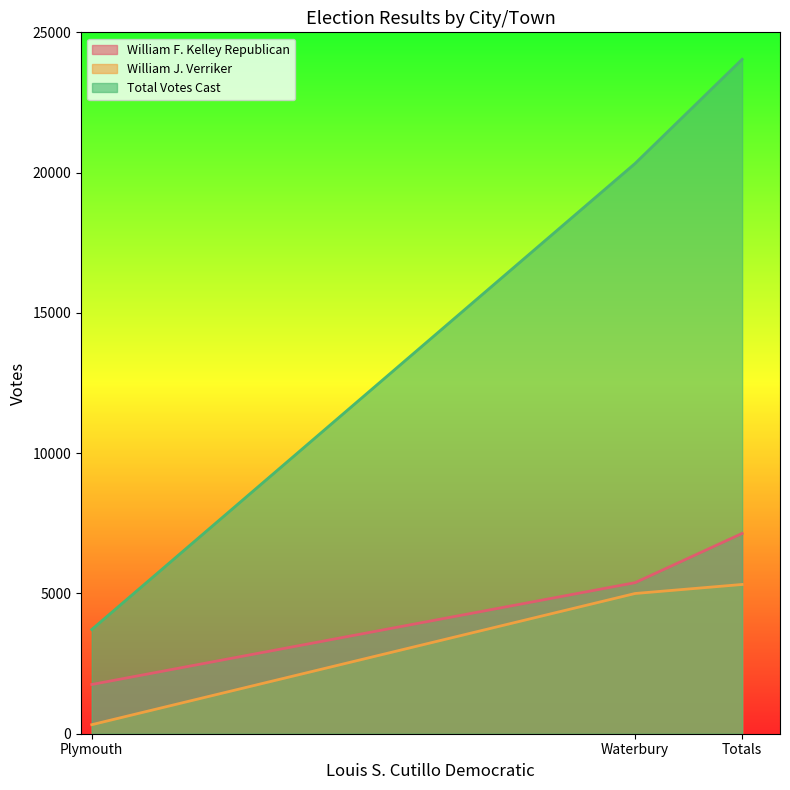

Read the Total Votes Cast value at Plymouth.

3714